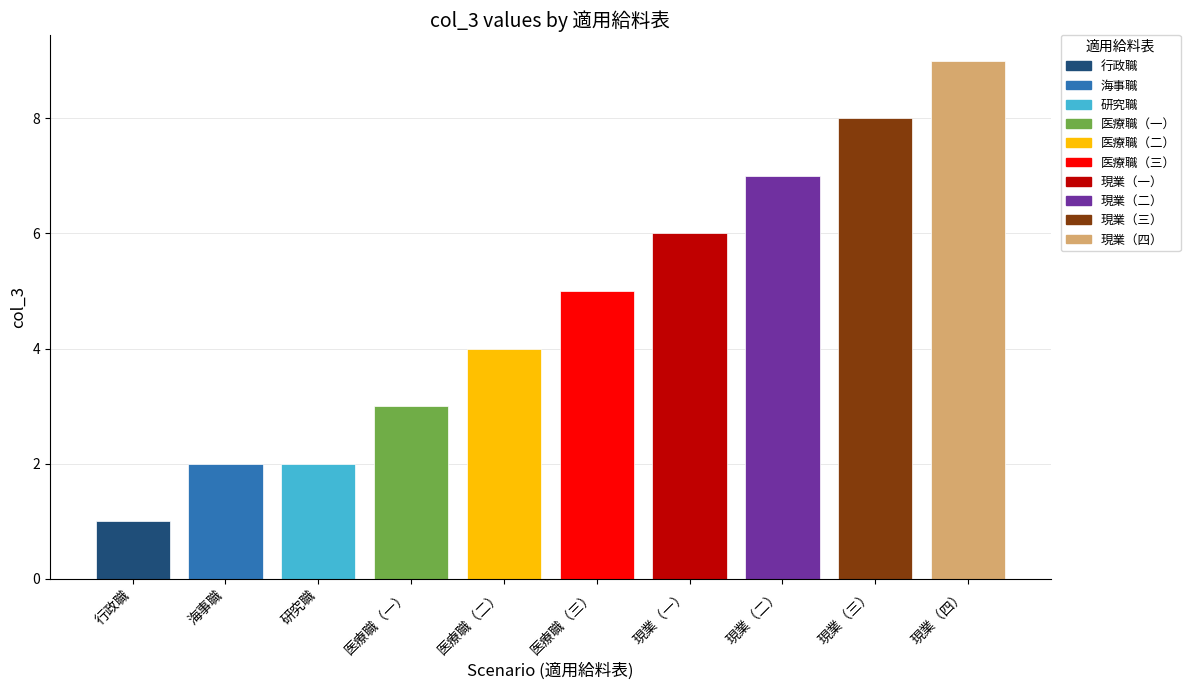

What is the smallest value displayed?

1